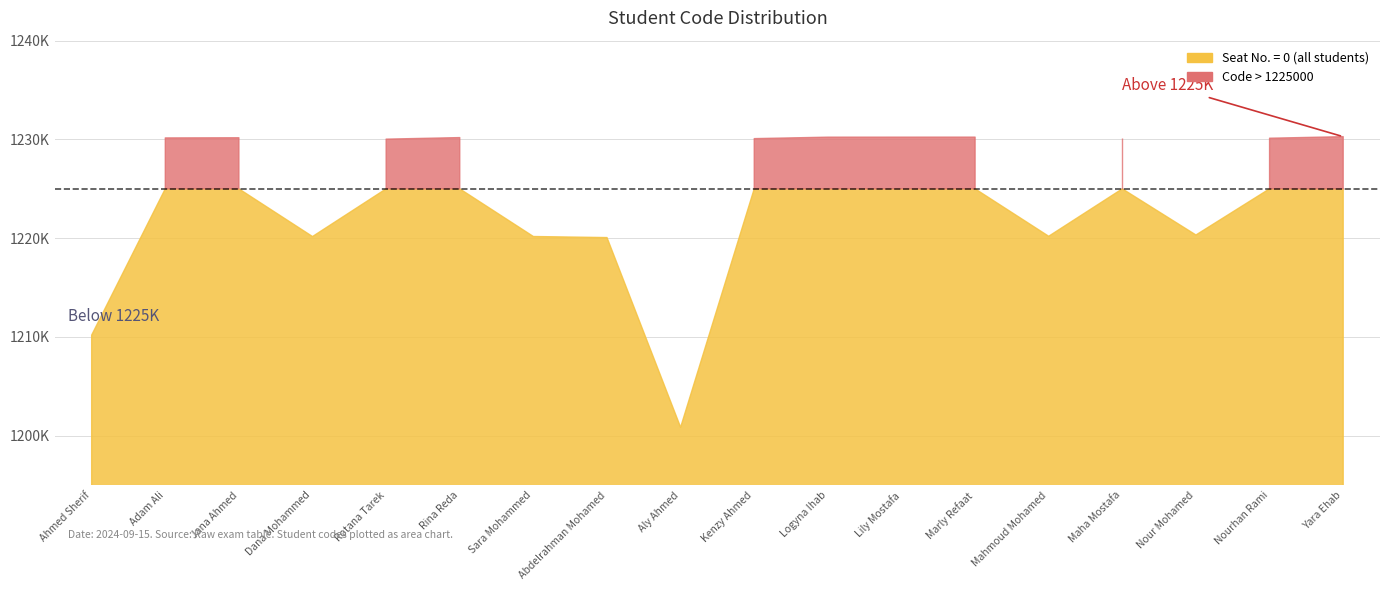

Is the value of Code at Dana Mohammed greater than the value of Seat No. at Logyna Ihab?

Yes